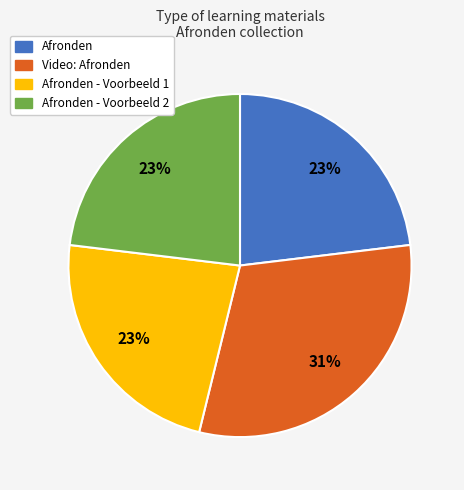

Which slice is the largest?

Video: Afronden